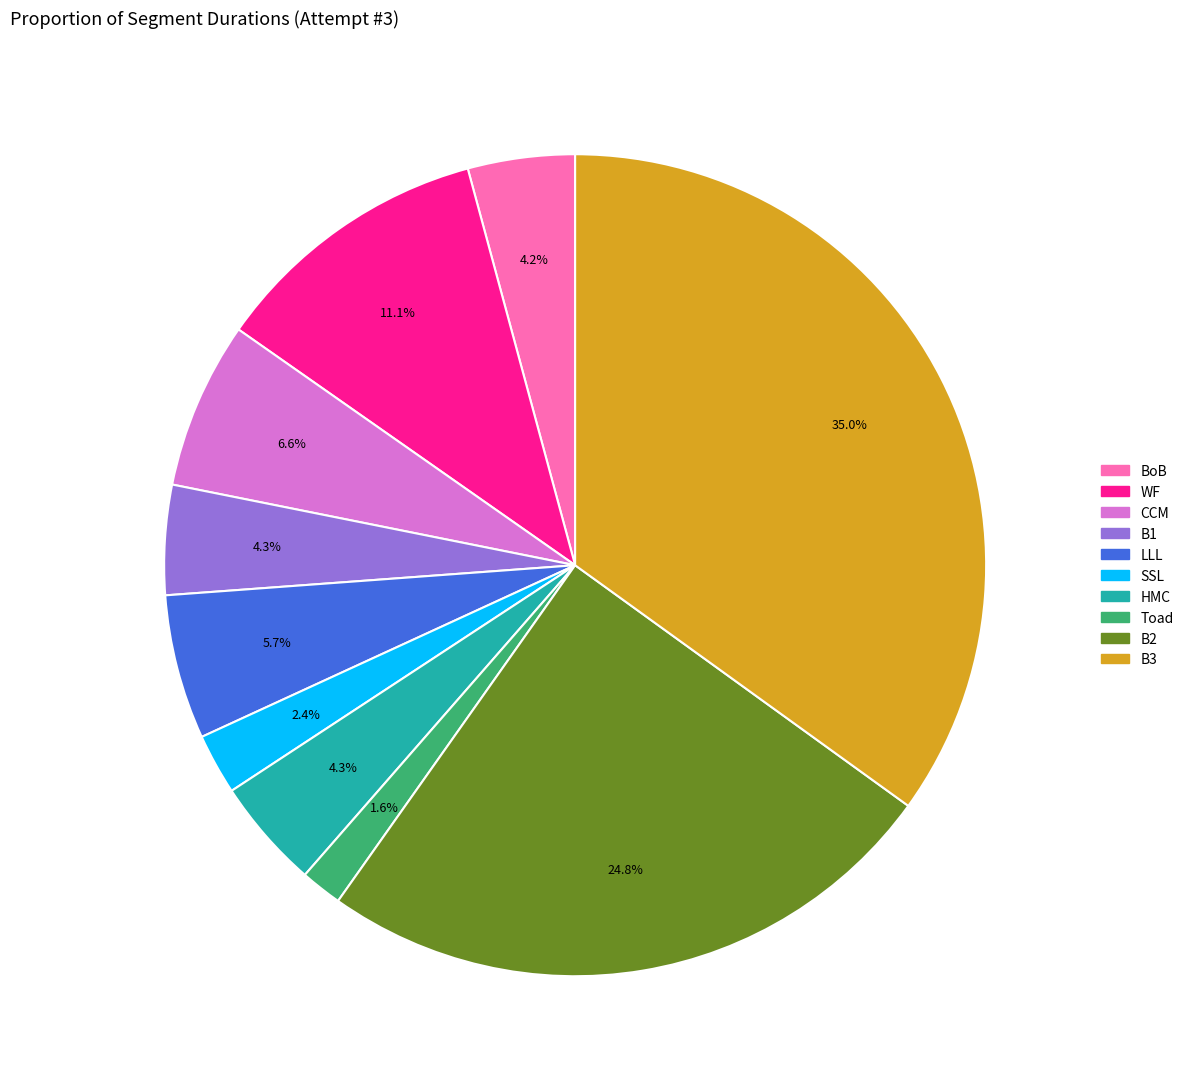

Is there a majority slice in this chart?

No